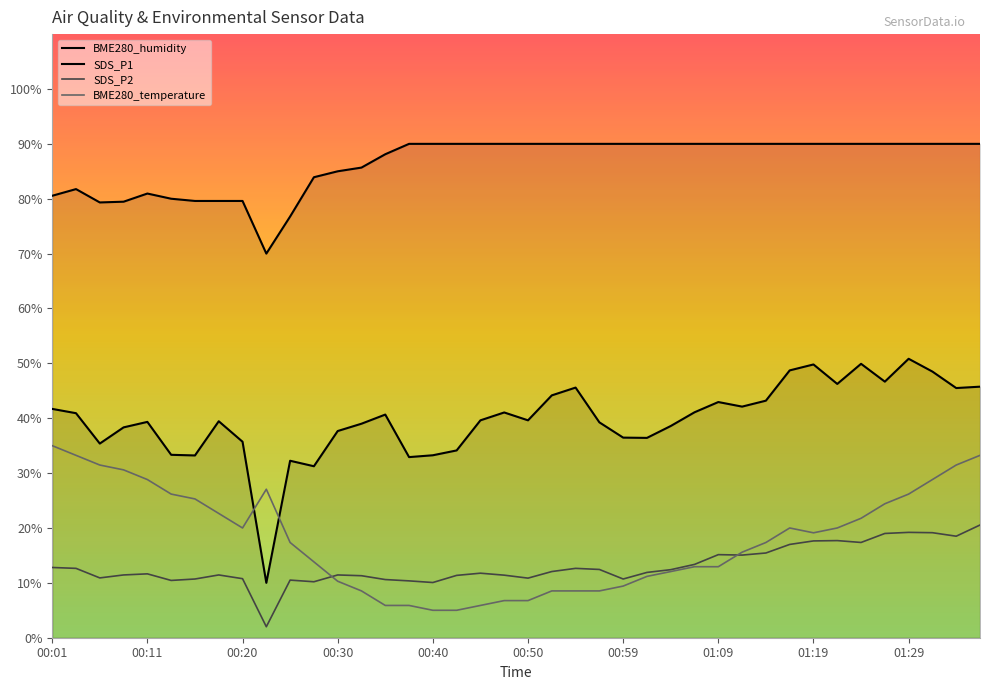

Where is SDS_P2 nearest to the value 11?

00:06